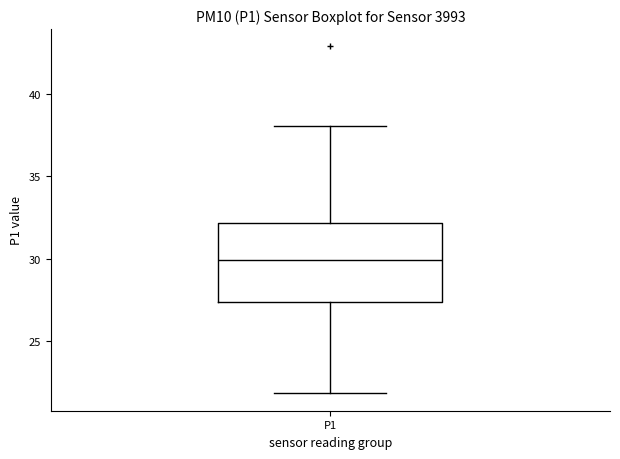

Transcribe this box plot: give where the median line is, the range the box spans, and where the two whiskers end, as read against the y-axis. The values are not printed on the chart, so give them approximately, as read against the axis.

median 30.0, box 27.5 to 32.0, whiskers 22.0 to 38.0